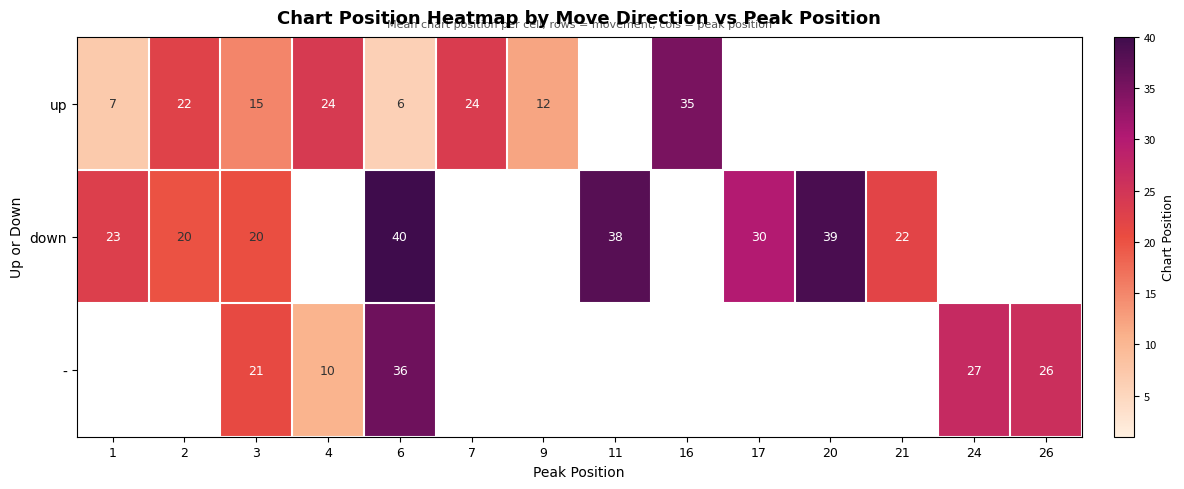

Which label corresponds to the smallest value in the chart?

6